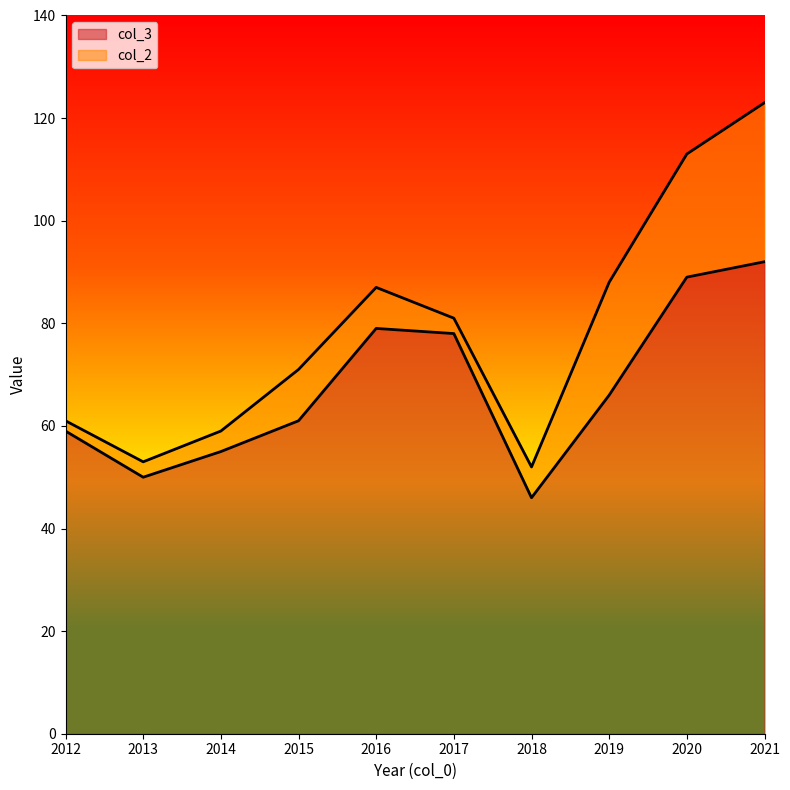

What is the total value across all series at 2015?

71